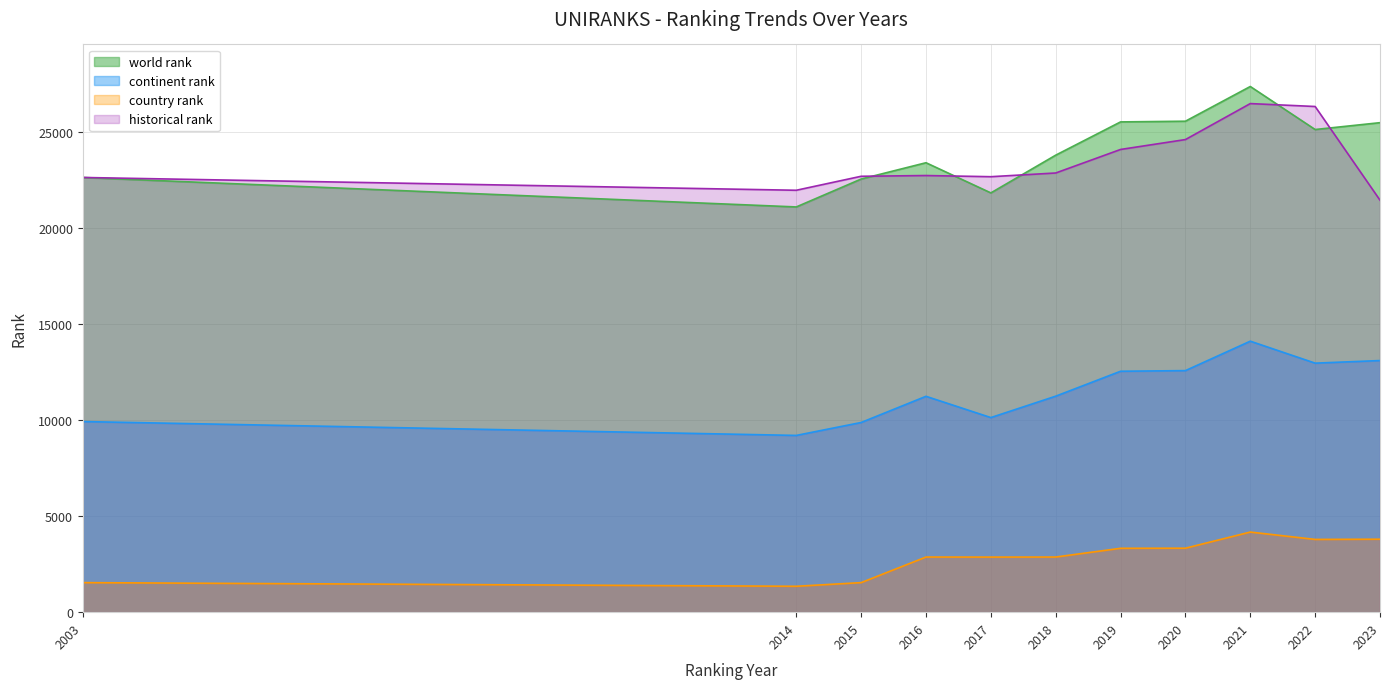

What is the spread (max minus min) of values at 2003?

21088